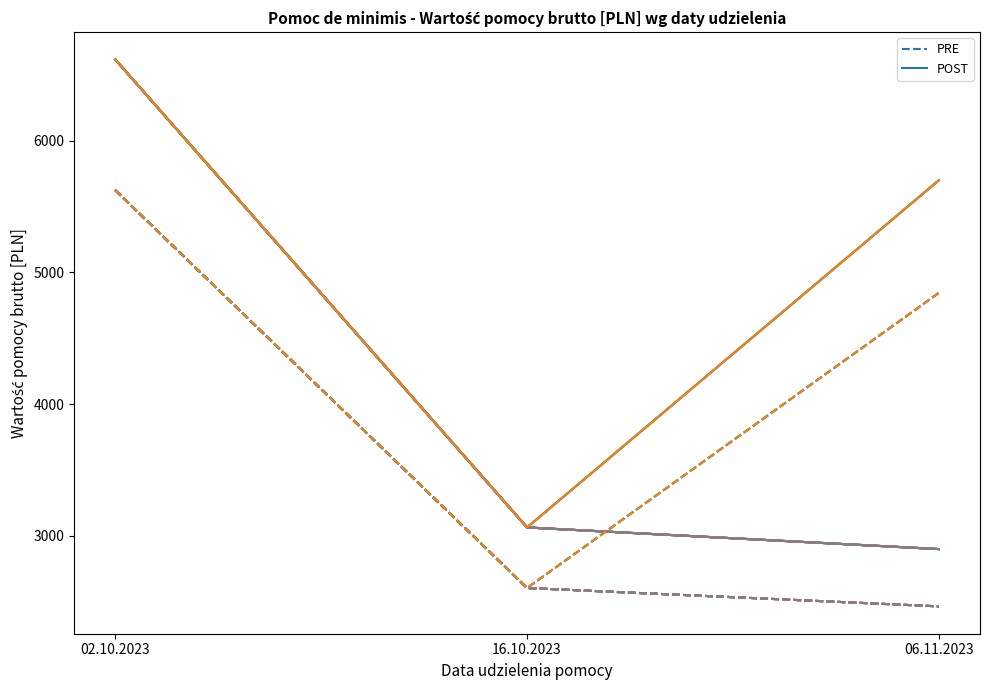

What position from the right is 16.10.2023?

2